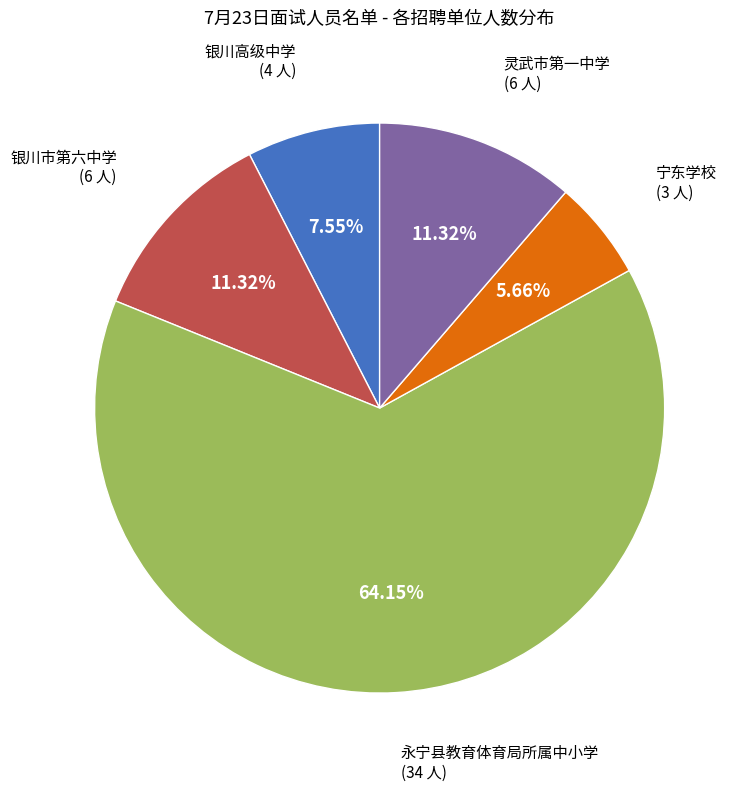

Does any single category account for the majority?

Yes